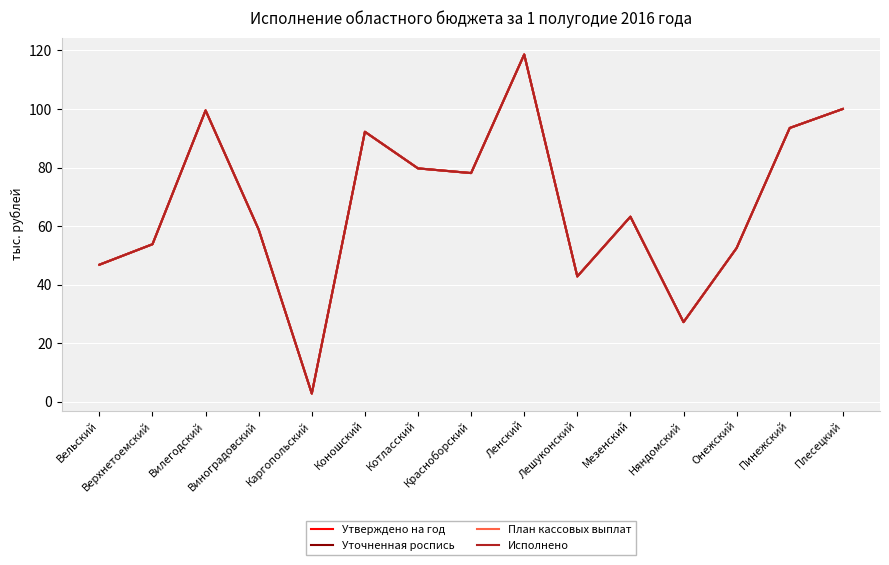

Reading right to left, what are all the values shown in this chart?

Утверждено на год: Плесецкий=100.0	Пинежский=93.5	Онежский=52.5	Няндомский=27.2	Мезенский=63.2	Лешуконский=42.8	Ленский=118.6	Красноборский=78.1	Котласский=79.7	Коношский=92.2	Каргопольский=2.8	Виноградовский=58.8	Вилегодский=99.5	Верхнетоемский=53.8	Вельский=46.8
Уточненная роспись: Плесецкий=100.0	Пинежский=93.5	Онежский=52.5	Няндомский=27.2	Мезенский=63.2	Лешуконский=42.8	Ленский=118.6	Красноборский=78.1	Котласский=79.7	Коношский=92.2	Каргопольский=2.8	Виноградовский=58.8	Вилегодский=99.5	Верхнетоемский=53.8	Вельский=46.8
План кассовых выплат: Плесецкий=100.0	Пинежский=93.5	Онежский=52.5	Няндомский=27.2	Мезенский=63.2	Лешуконский=42.8	Ленский=118.6	Красноборский=78.1	Котласский=79.7	Коношский=92.2	Каргопольский=2.8	Виноградовский=58.8	Вилегодский=99.5	Верхнетоемский=53.8	Вельский=46.8
Исполнено: Плесецкий=100.0	Пинежский=93.5	Онежский=52.5	Няндомский=27.2	Мезенский=63.2	Лешуконский=42.8	Ленский=118.6	Красноборский=78.1	Котласский=79.7	Коношский=92.2	Каргопольский=2.8	Виноградовский=58.8	Вилегодский=99.5	Верхнетоемский=53.8	Вельский=46.8